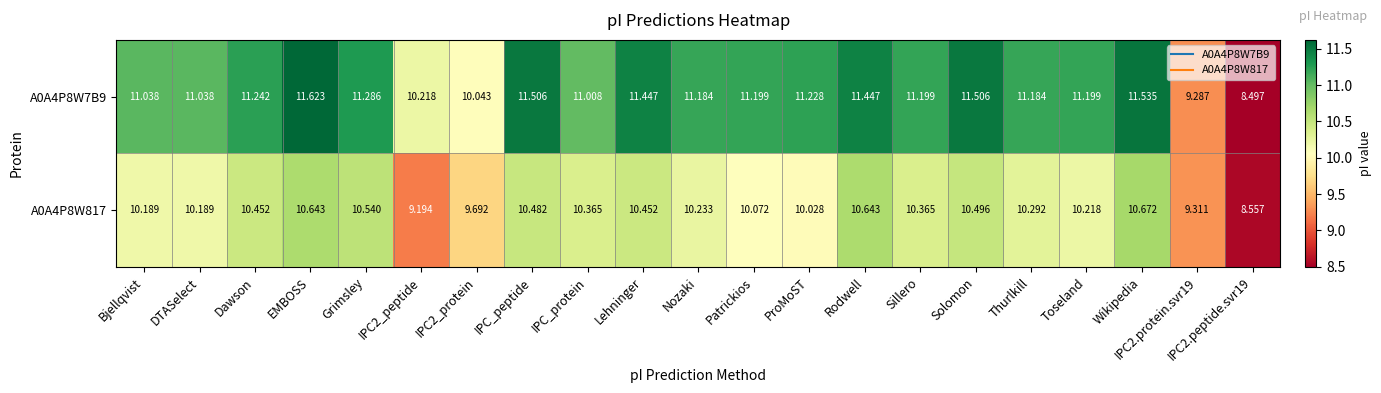

Is the value of A0A4P8W7B9 at DTASelect greater than the value of A0A4P8W817 at Bjellqvist?

Yes